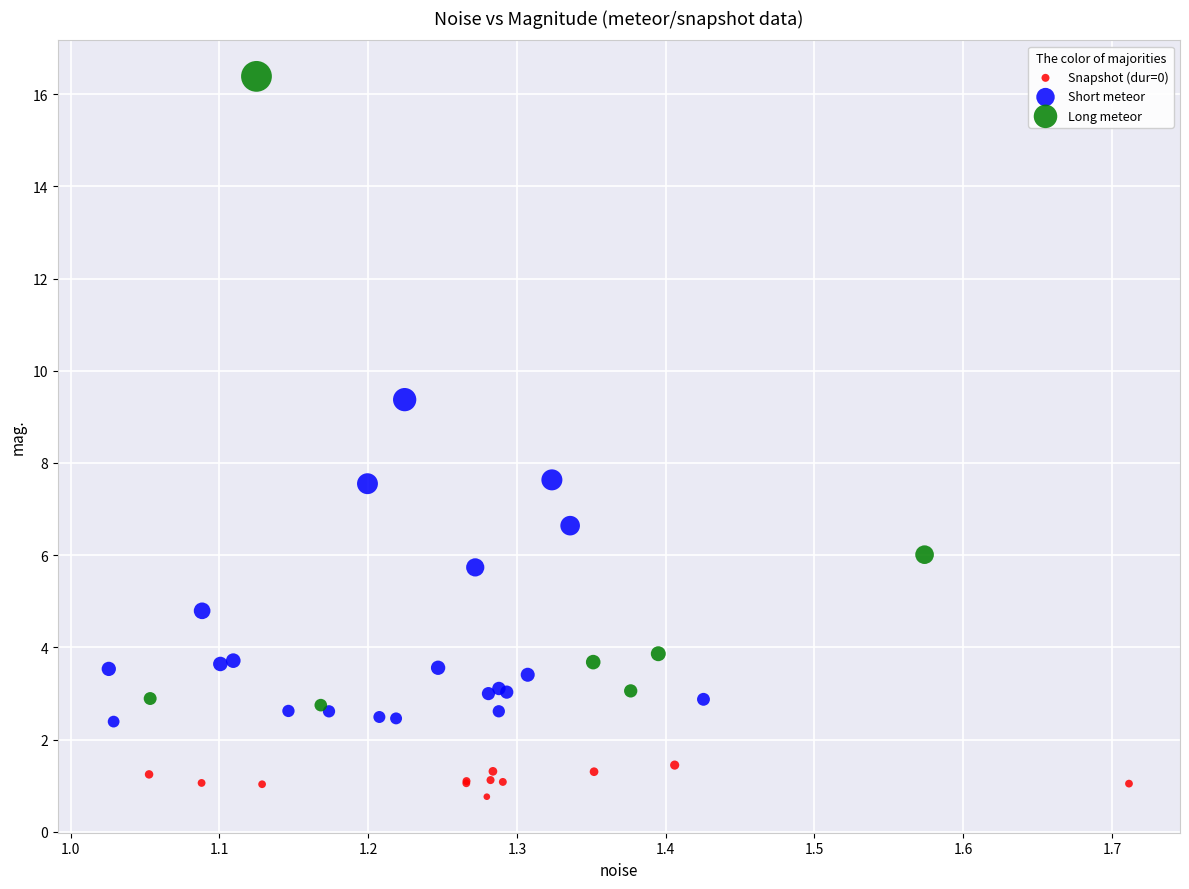

Which series contains the lowest Y value?

Snapshot (dur=0)